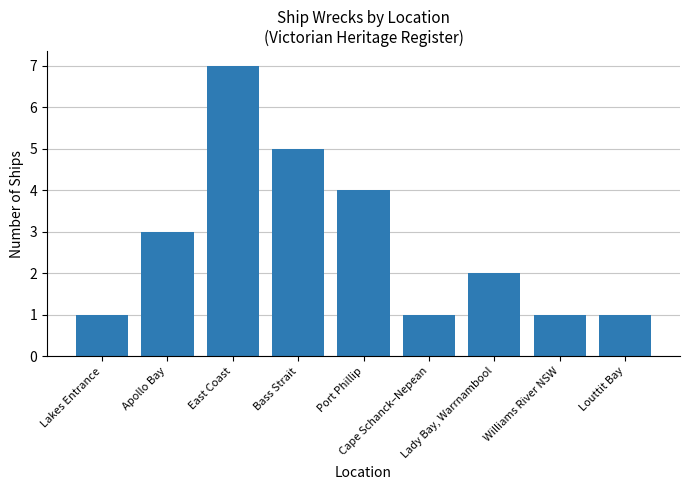

Reading left to right, transcribe all the data shown in this chart.

Lakes Entrance=1	Apollo Bay=3	East Coast=7	Bass Strait=5	Port Phillip=4	Cape Schanck–Nepean=1	Lady Bay, Warrnambool=2	Williams River NSW=1	Louttit Bay=1